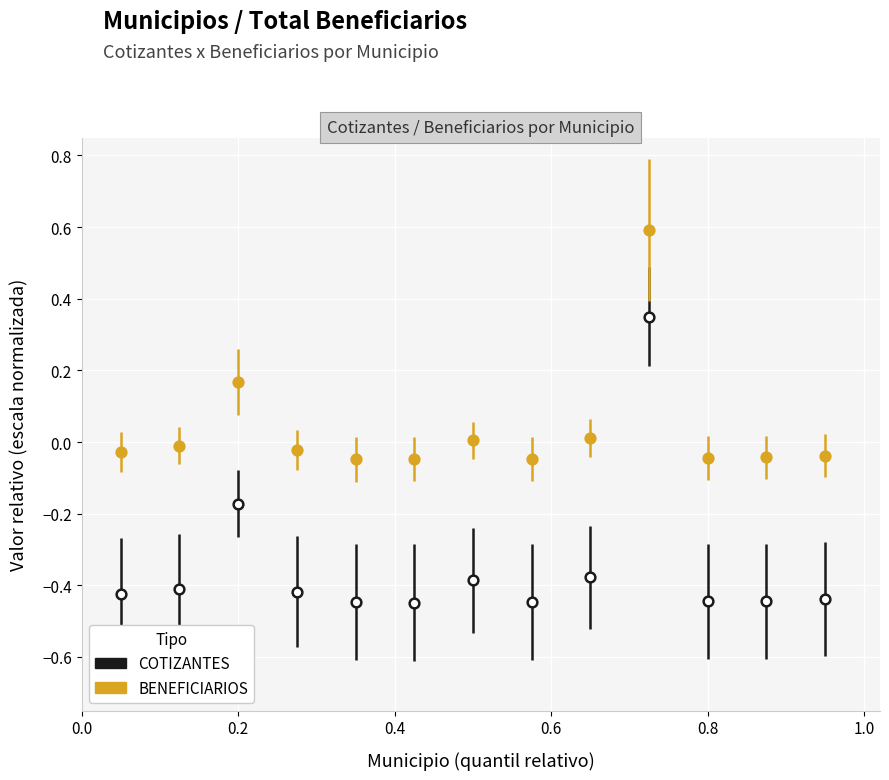

True or false: BENEFICIARIOS and COTIZANTES intersect in this chart.

False